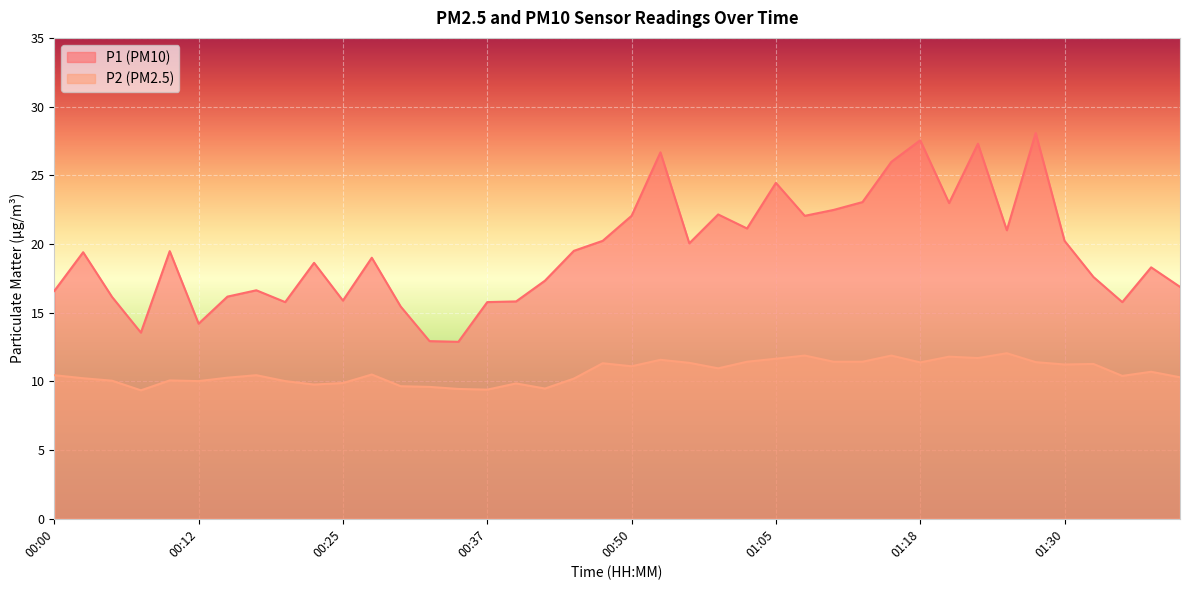

What is the difference between the P1 values at 00:07 and 01:32?

4.1